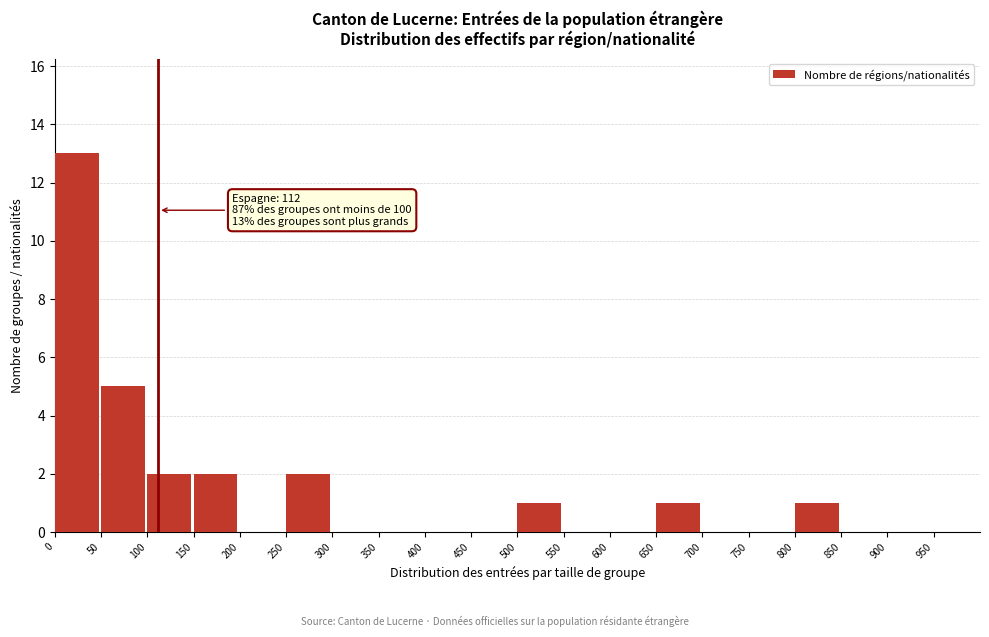

Over which range of the x-axis is the bar tallest?

0 to 50